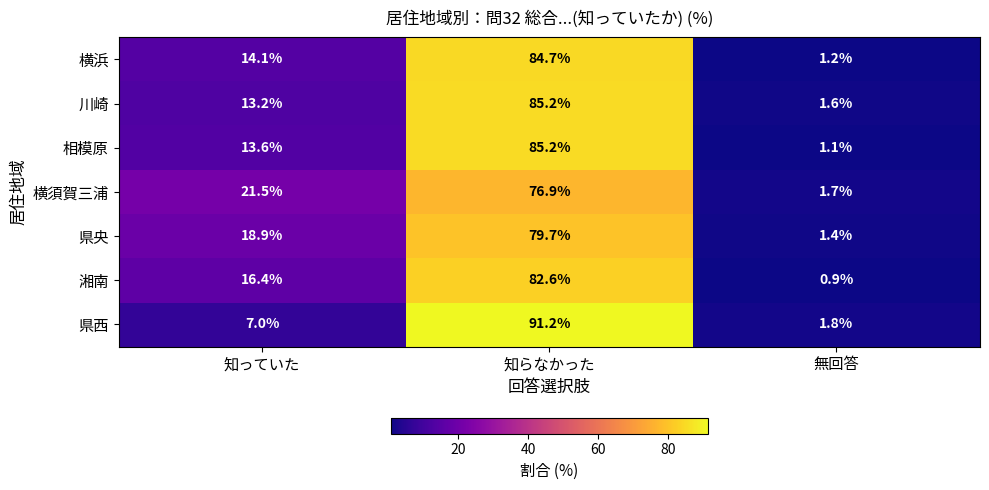

At how many categories does at least one series exceed 49?

1